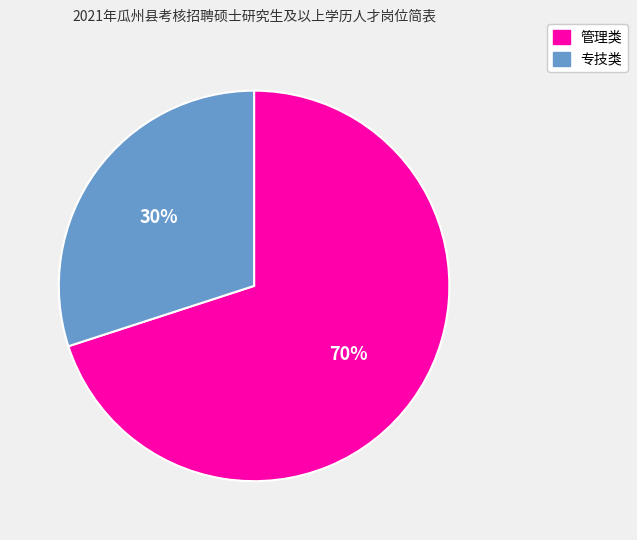

Count the number of slices in the pie.

2